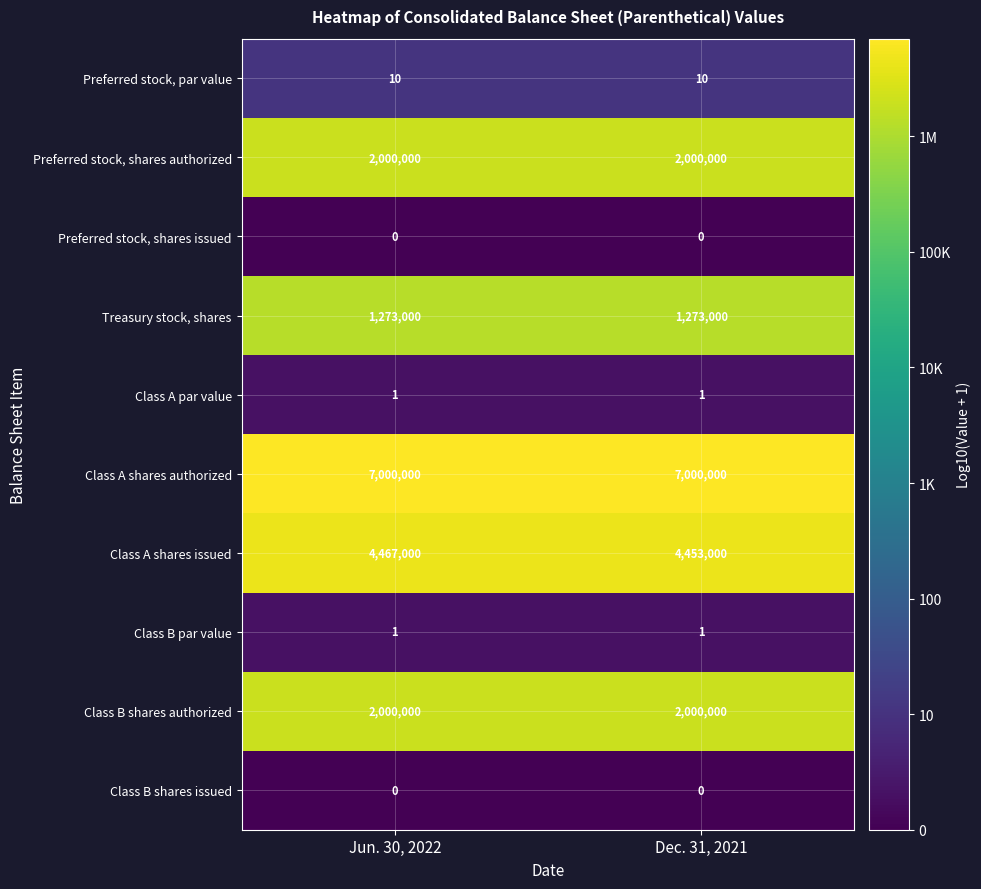

What is the total value across all series at Dec. 31, 2021?

16726012